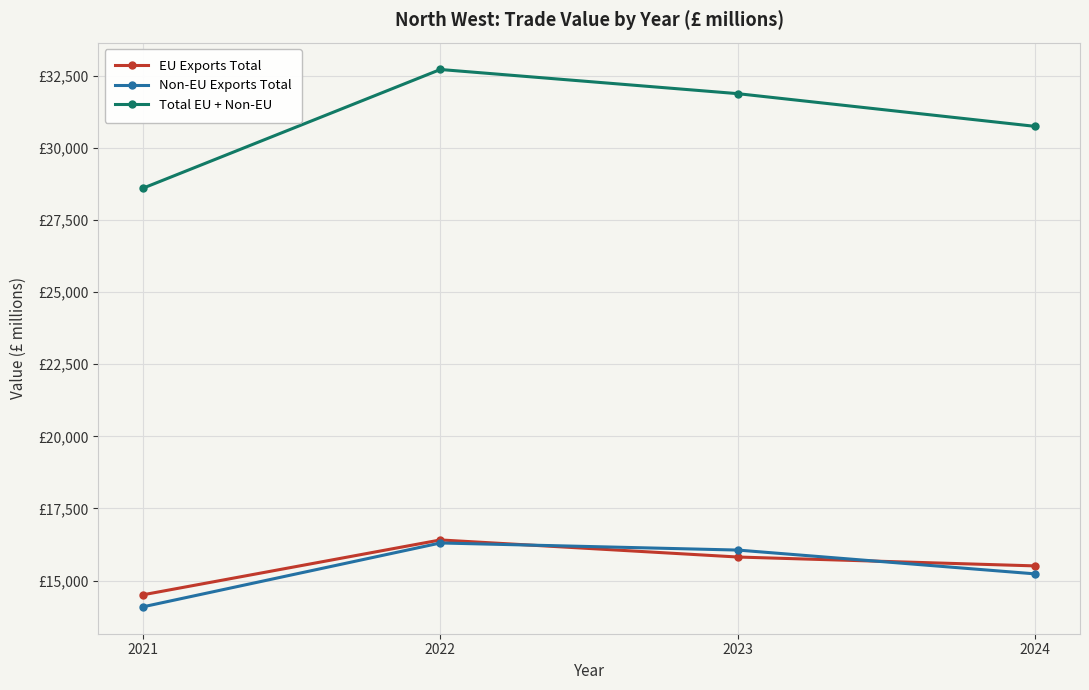

What are all the series names shown in the legend?

EU Exports Total, Non-EU Exports Total, Total EU + Non-EU